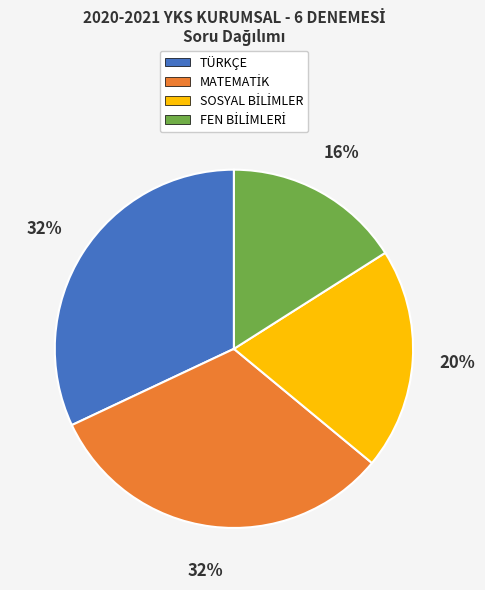

Is there a majority slice in this chart?

No